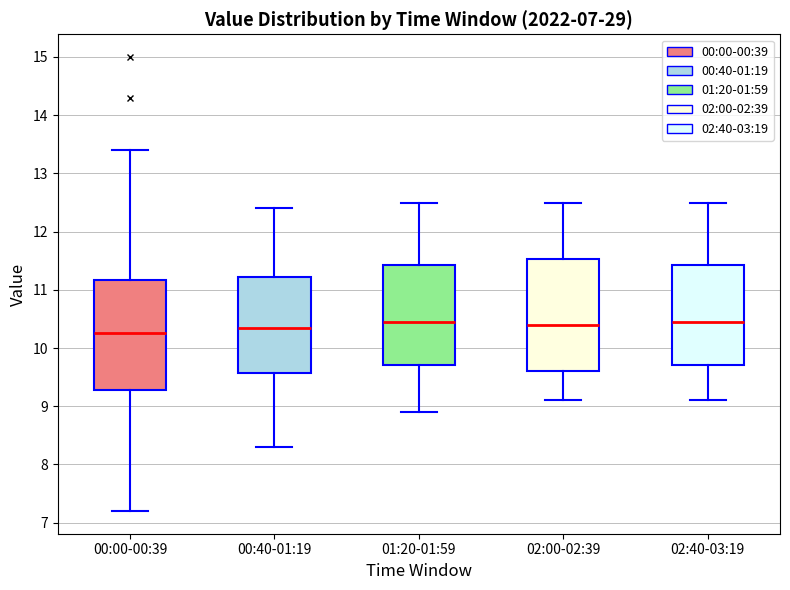

Where does the upper whisker of the box for 01:20-01:59 end on the y-axis? The values are not printed on the chart, so give them approximately, as read against the axis.

12.5